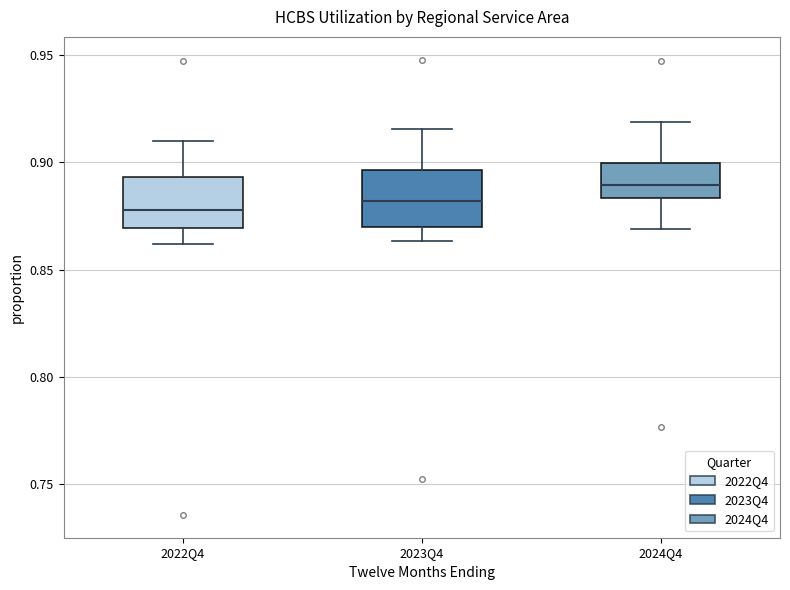

Reading left to right, transcribe this box plot: for each box, give where its median line is, the range the box spans, and where its two whiskers end, as read against the y-axis. The values are not printed on the chart, so give them approximately, as read against the axis.

2022Q4: median 0.880, box 0.870 to 0.895, whiskers 0.860 to 0.910
2023Q4: median 0.880, box 0.870 to 0.895, whiskers 0.865 to 0.915
2024Q4: median 0.890, box 0.885 to 0.900, whiskers 0.870 to 0.920